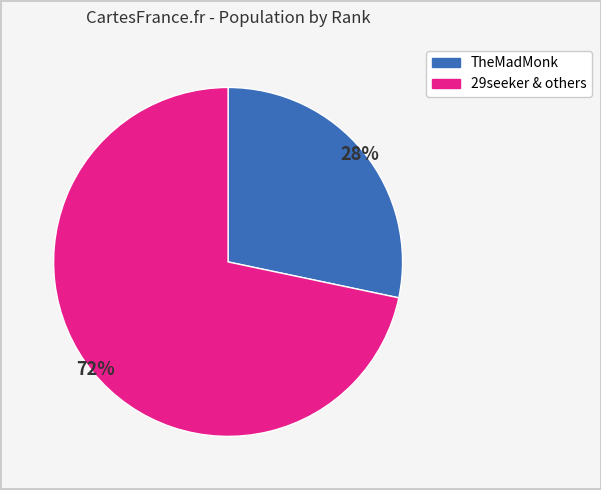

Is there a majority slice in this chart?

Yes